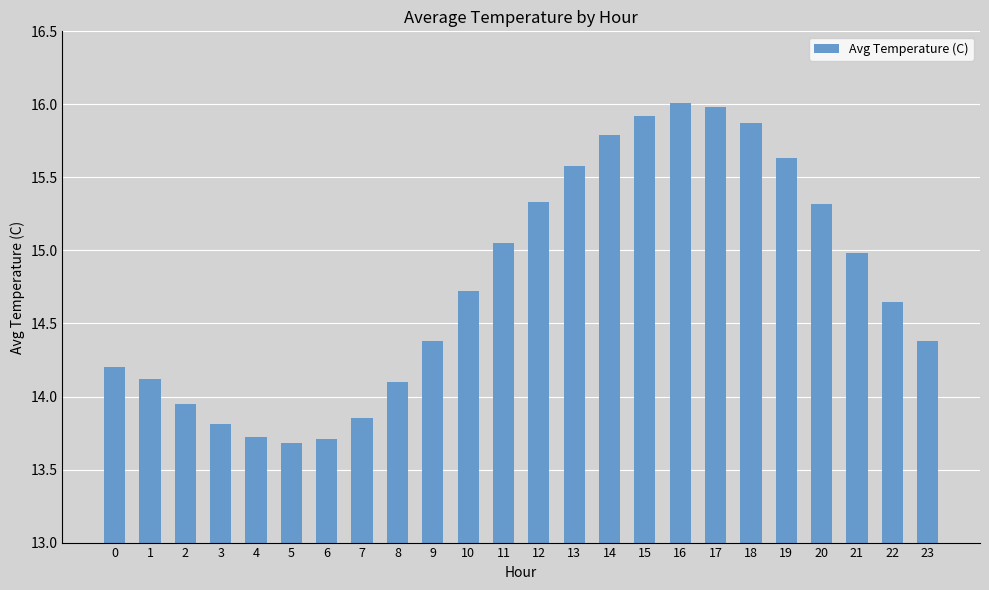

What is the sum of the values at 17 and 9?

30.4